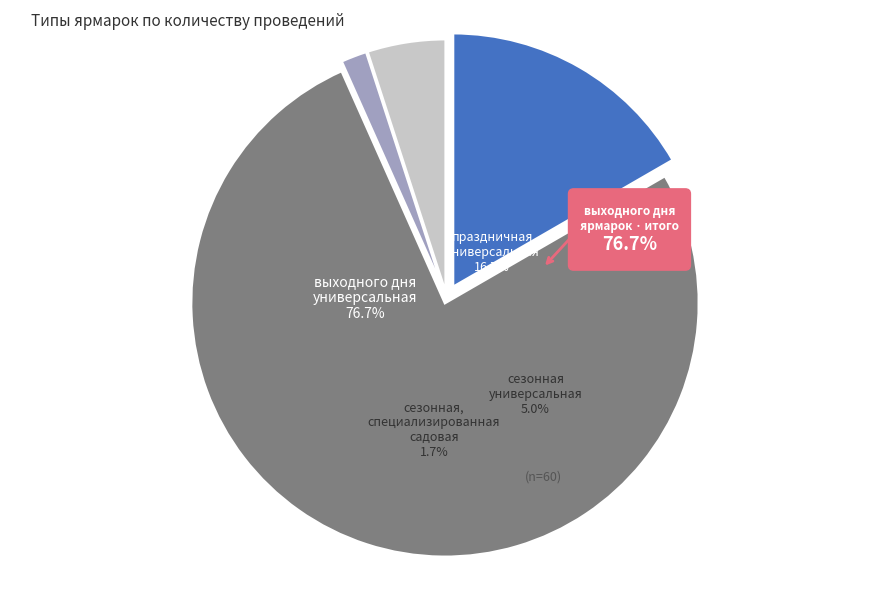

What percentage is NOT represented by выходного дня универсальная?

23.3%